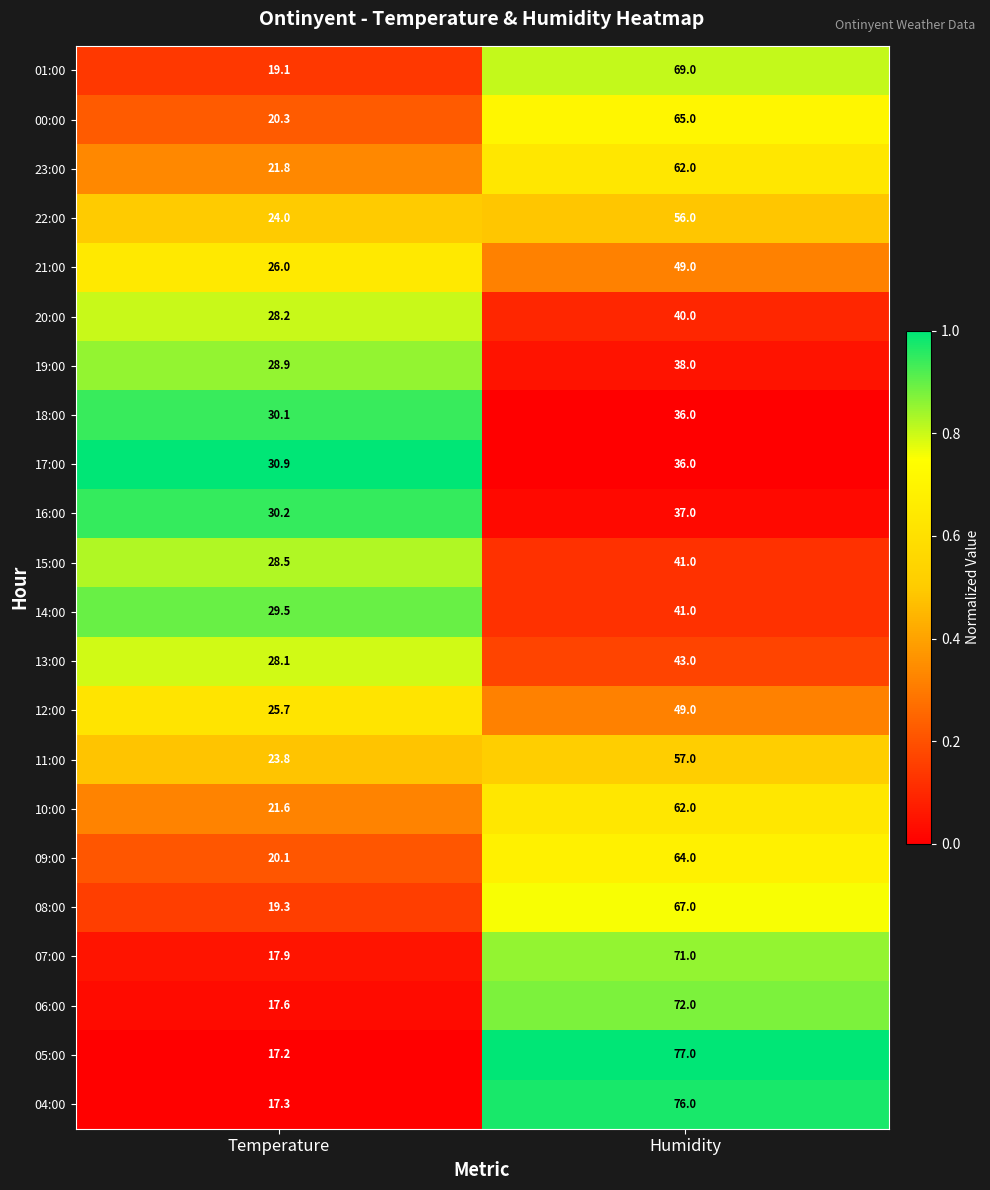

Is the value of 13:00 at Humidity greater than the value of 11:00 at Humidity?

No